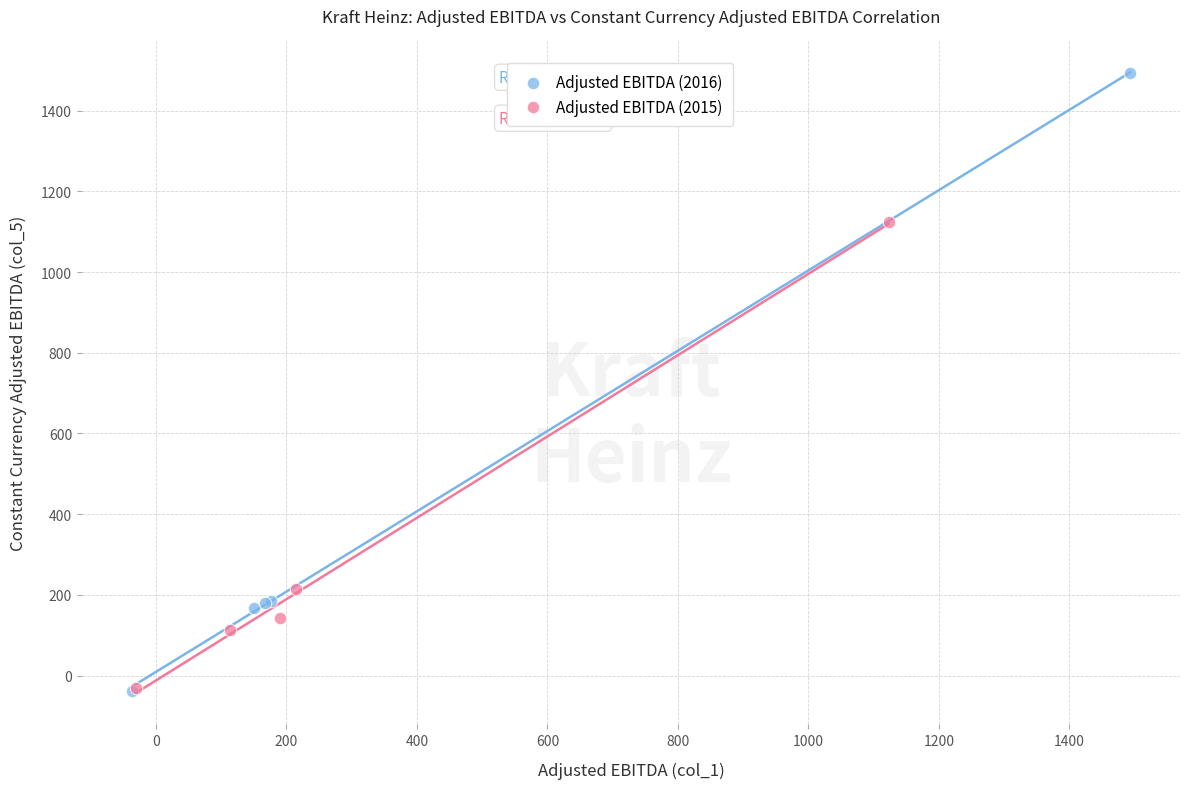

Which series contains the highest Y value?

Adjusted EBITDA (2016)